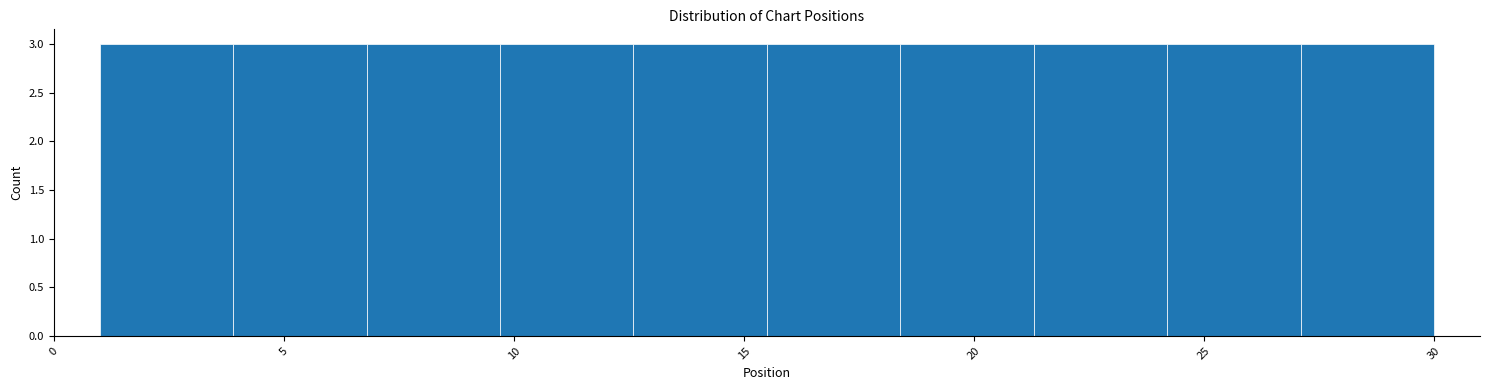

Reading left to right, transcribe this chart: for each bar, give the range it covers on the x-axis and its height. Neither the bar edges nor the heights are printed on the chart, so give them approximately, as read against the axes.

1.0 to 3.9: 3
3.9 to 6.8: 3
6.8 to 9.7: 3
9.7 to 12.6: 3
12.6 to 15.5: 3
15.5 to 18.4: 3
18.4 to 21.3: 3
21.3 to 24.2: 3
24.2 to 27.1: 3
27.1 to 30.0: 3